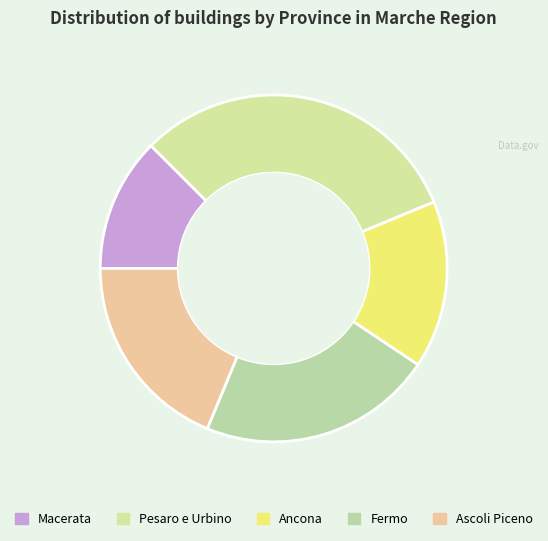

How many segments does this pie chart have?

5